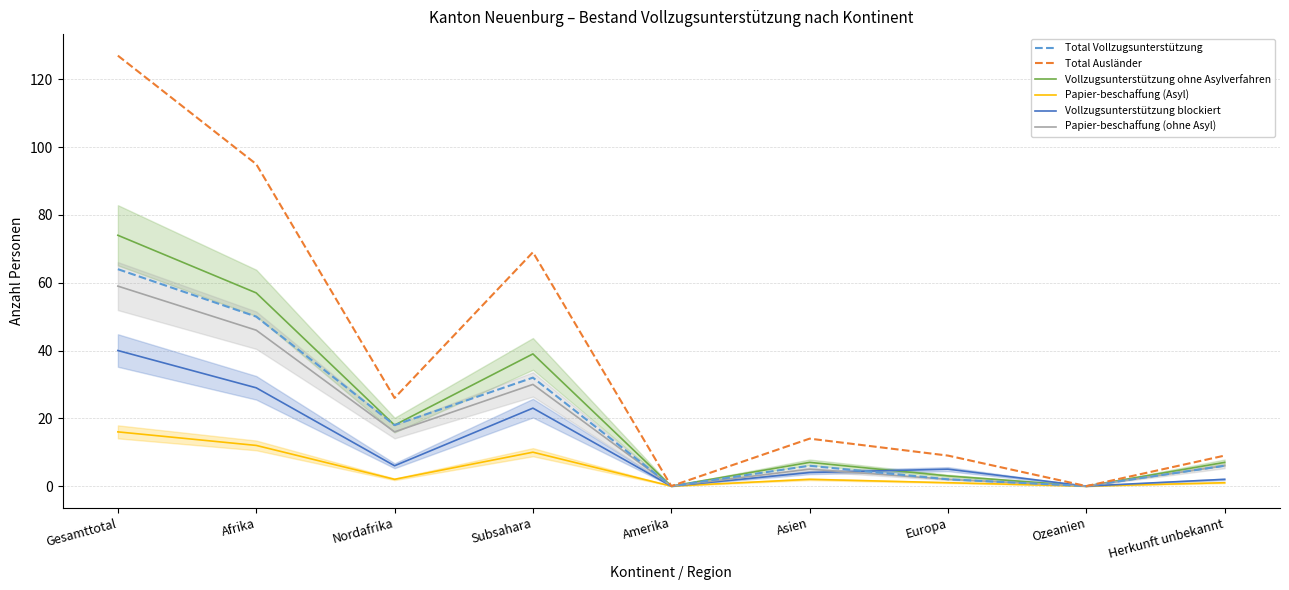

Where is Vollzugsunterstützung blockiert nearest to the value 20?

Subsahara